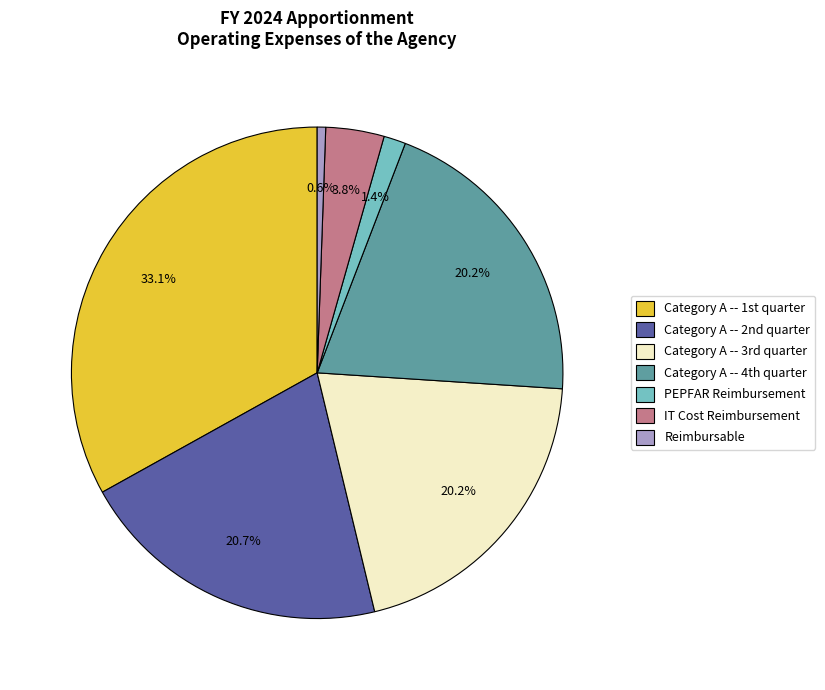

Which slice is the smallest?

Reimbursable